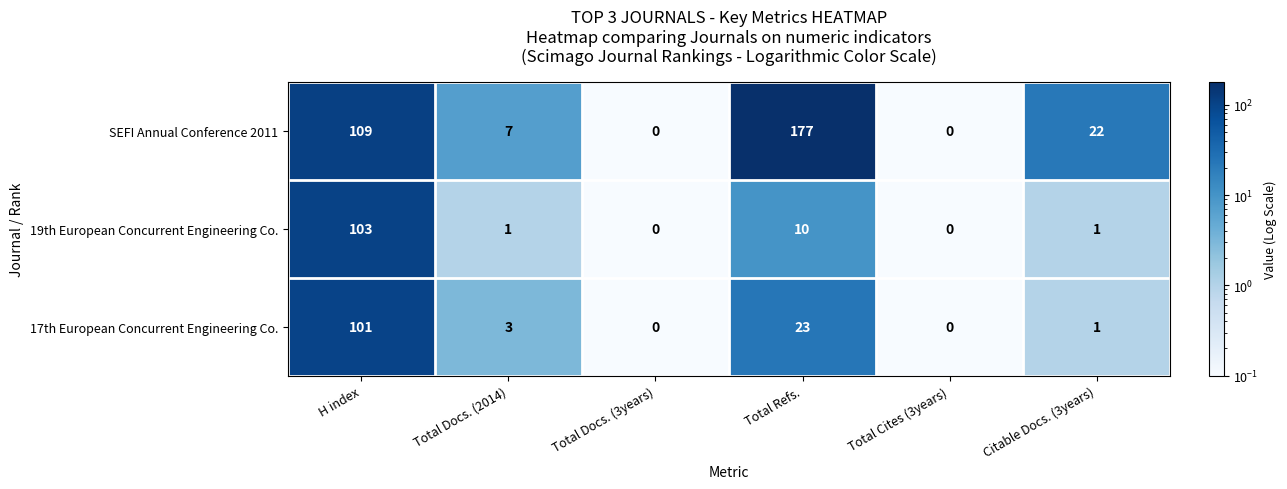

What is the difference between the 17th European Concurrent Engineering Co. values at Total Docs. (2014) and H index?

98